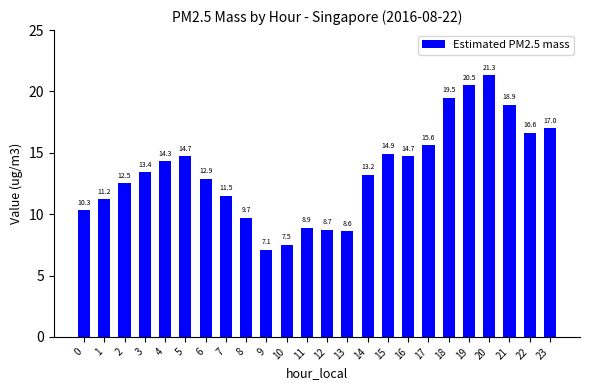

Reading right to left, transcribe all the data shown in this chart.

23=17.0	22=16.6	21=18.9	20=21.3	19=20.5	18=19.5	17=15.6	16=14.7	15=14.9	14=13.2	13=8.6	12=8.7	11=8.9	10=7.5	9=7.1	8=9.7	7=11.5	6=12.9	5=14.7	4=14.3	3=13.4	2=12.5	1=11.2	0=10.3